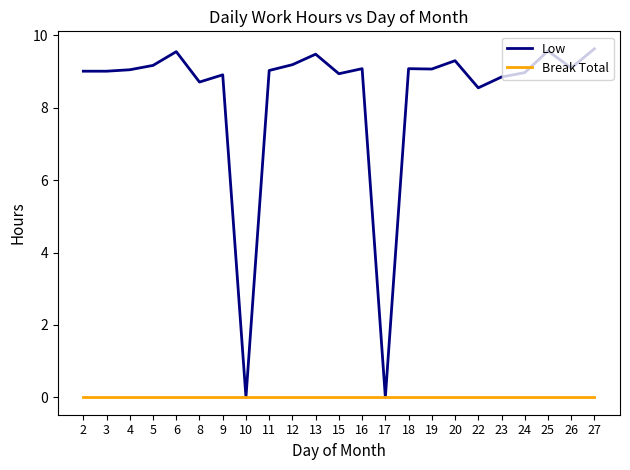

List the series in order of their peak value, lowest first.

Break Total, Low